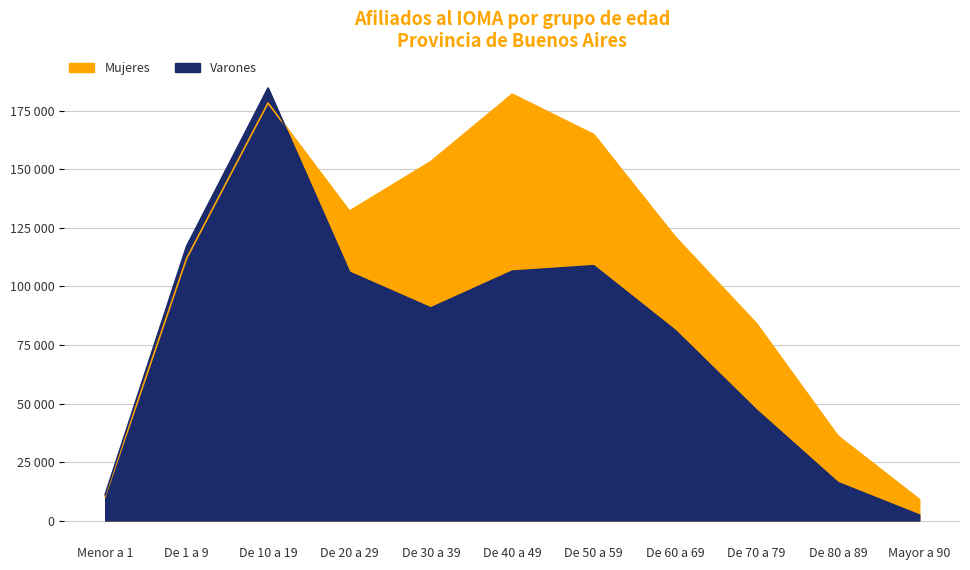

At which category does Mujeres reach its first local valley?

De 20 a 29